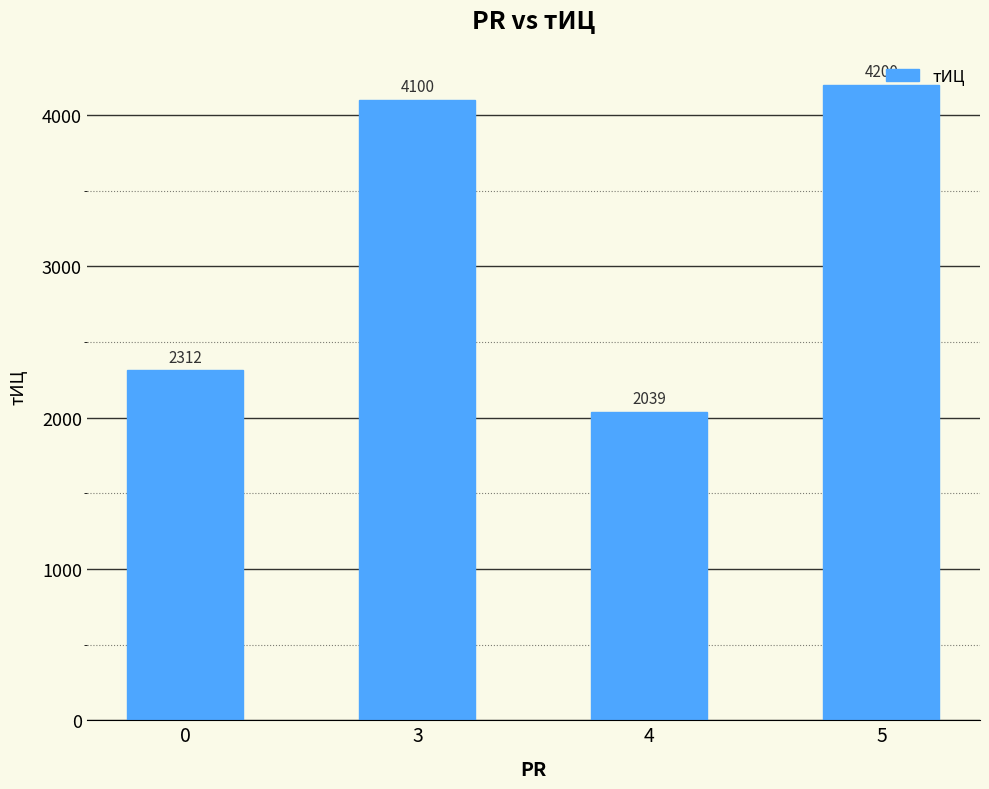

What is the difference between the maximum and minimum values?

2160.7